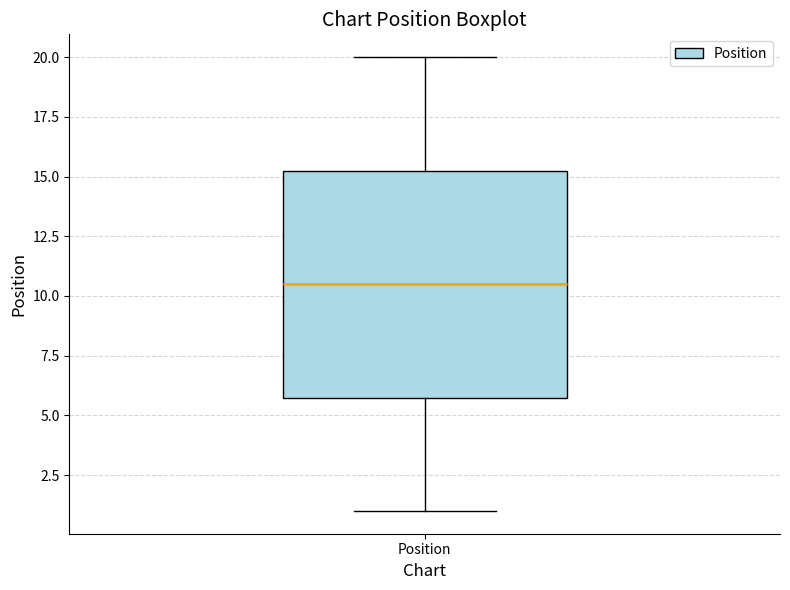

Transcribe this box plot: give where the median line is, the range the box spans, and where the two whiskers end, as read against the y-axis. The values are not printed on the chart, so give them approximately, as read against the axis.

median 10.5, box 6.0 to 15.5, whiskers 1.0 to 20.0